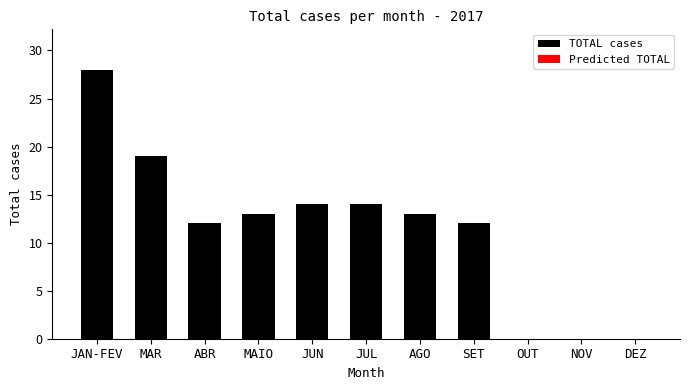

Reading left to right, what are all the values shown in this chart?

JAN-FEV=28	MAR=19	ABR=12	MAIO=13	JUN=14	JUL=14	AGO=13	SET=12	OUT=0	NOV=0	DEZ=0